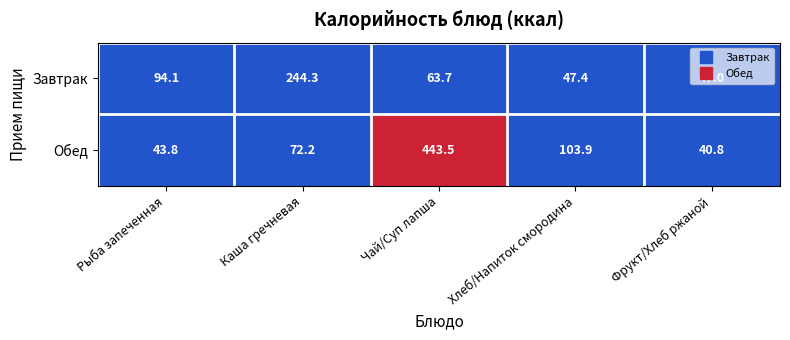

Is it true that Обед equals 40.8 at Фрукт/Хлеб ржаной?

True